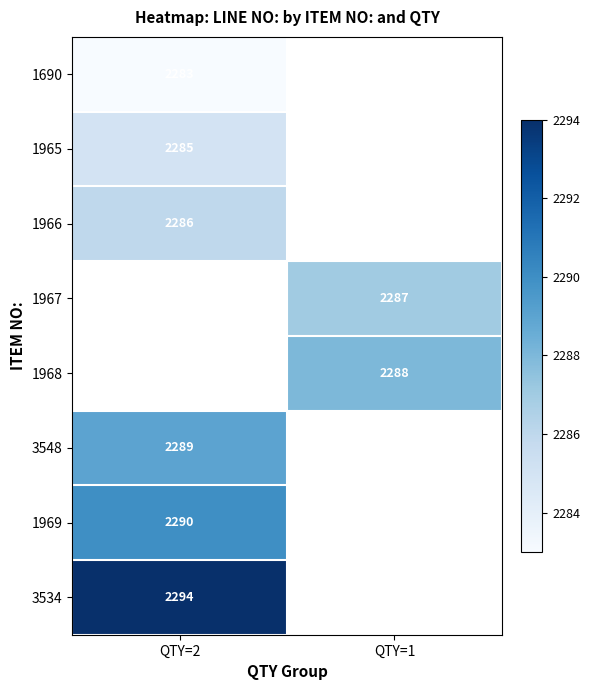

What is the difference between the highest and lowest values at QTY=2?

11.0